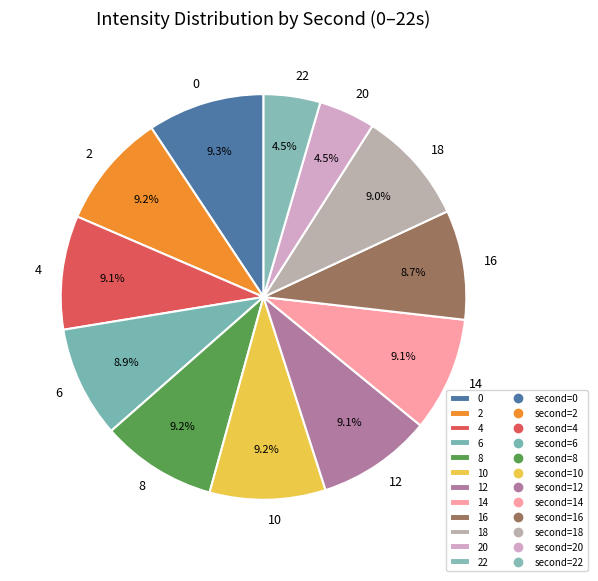

How many slices are in this pie chart?

12